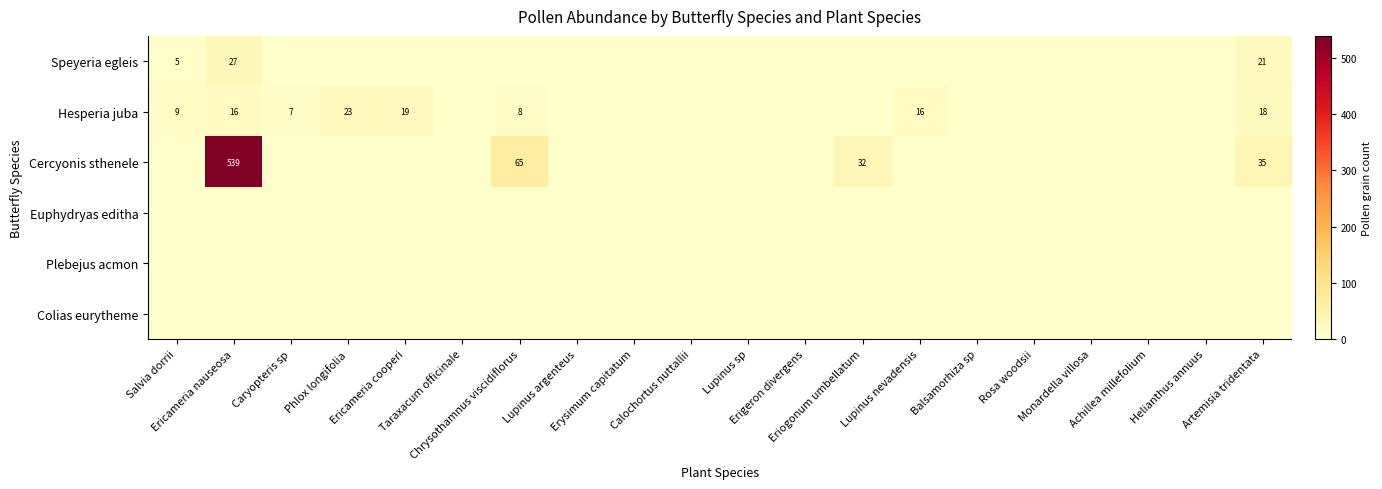

Which series has the largest total across all categories?

Cercyonis sthenele